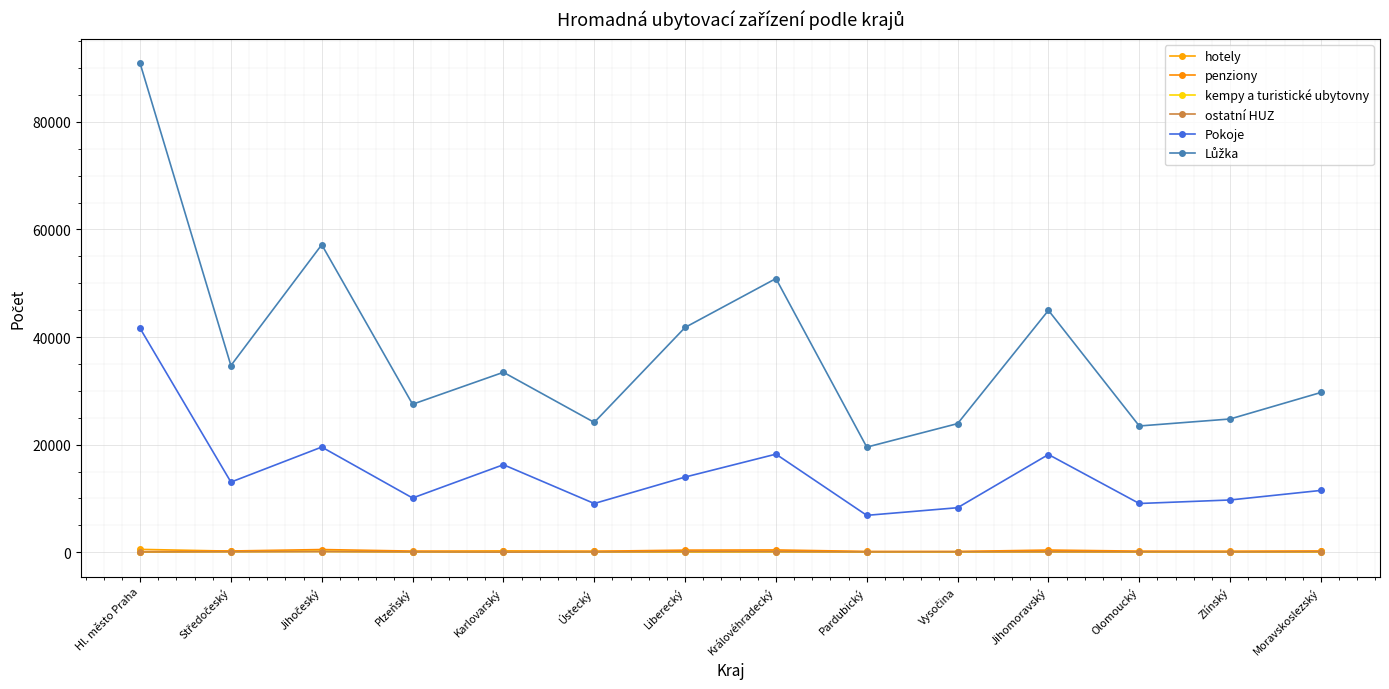

True or false: Lůžka has more than 2 interior local peaks.

True